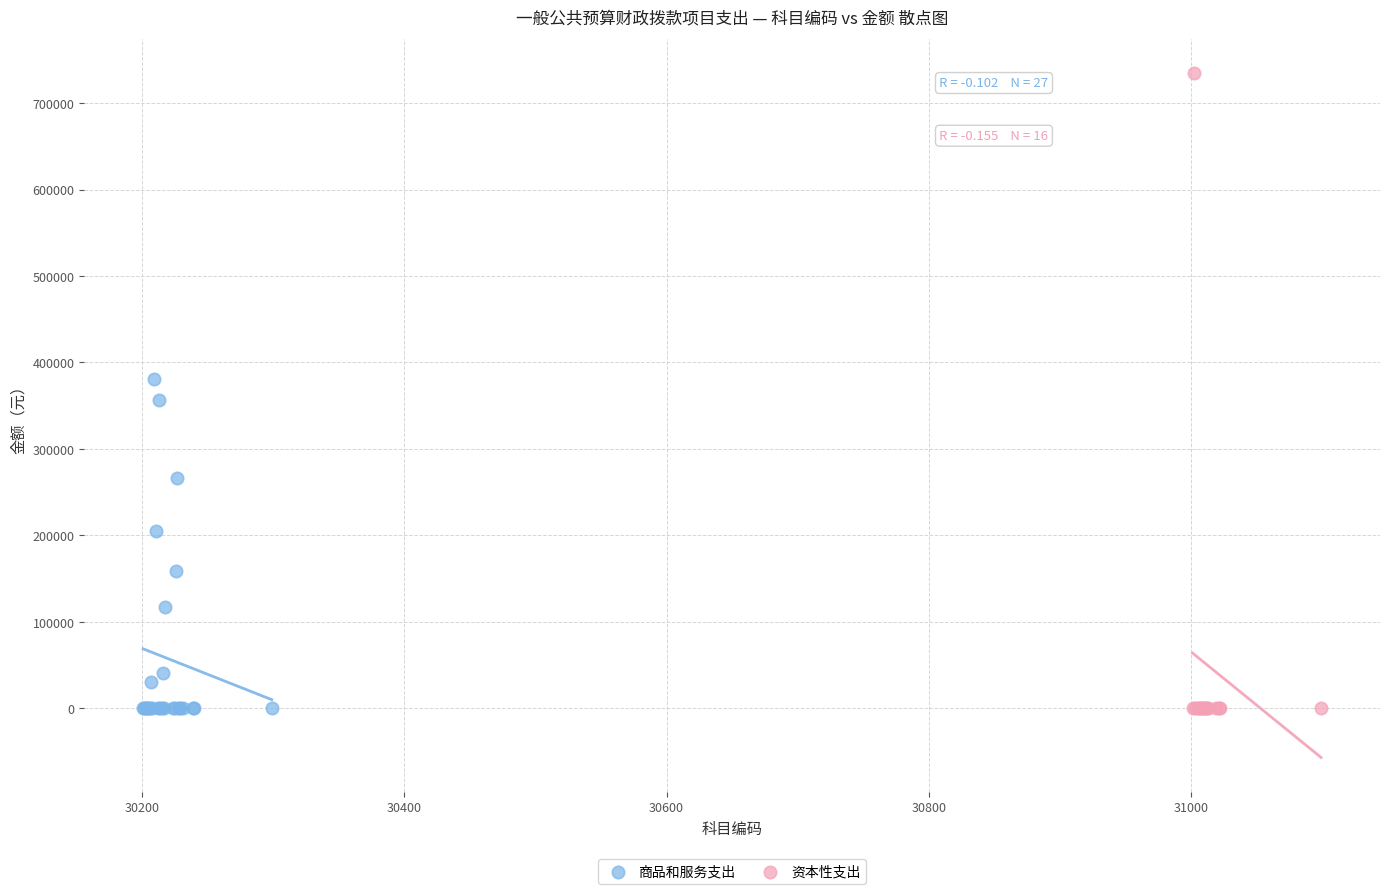

Which series contains the highest Y value?

资本性支出